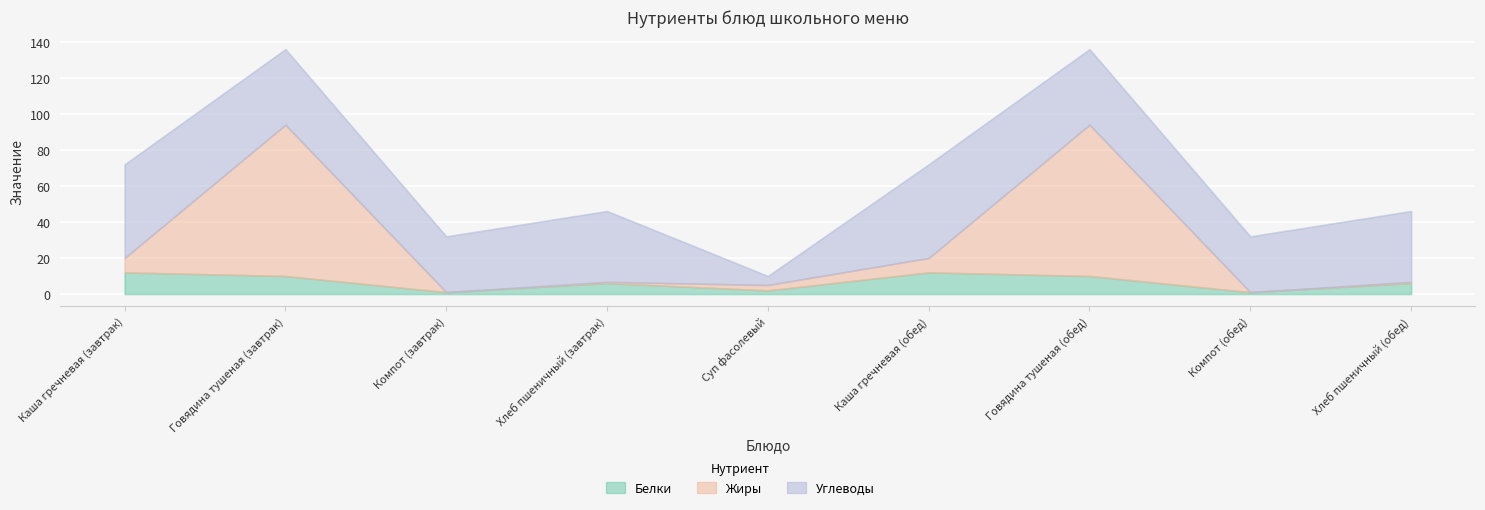

What is the value of the Жиры point at the 7th from the left?

84.0